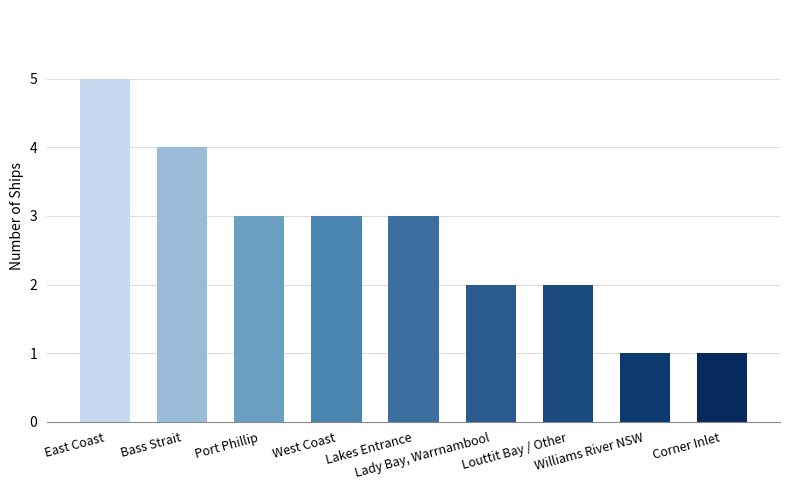

Reading left to right, extract all data points from this chart.

East Coast=5	Bass Strait=4	Port Phillip=3	West Coast=3	Lakes Entrance=3	Lady Bay, Warrnambool=2	Louttit Bay / Other=2	Williams River NSW=1	Corner Inlet=1